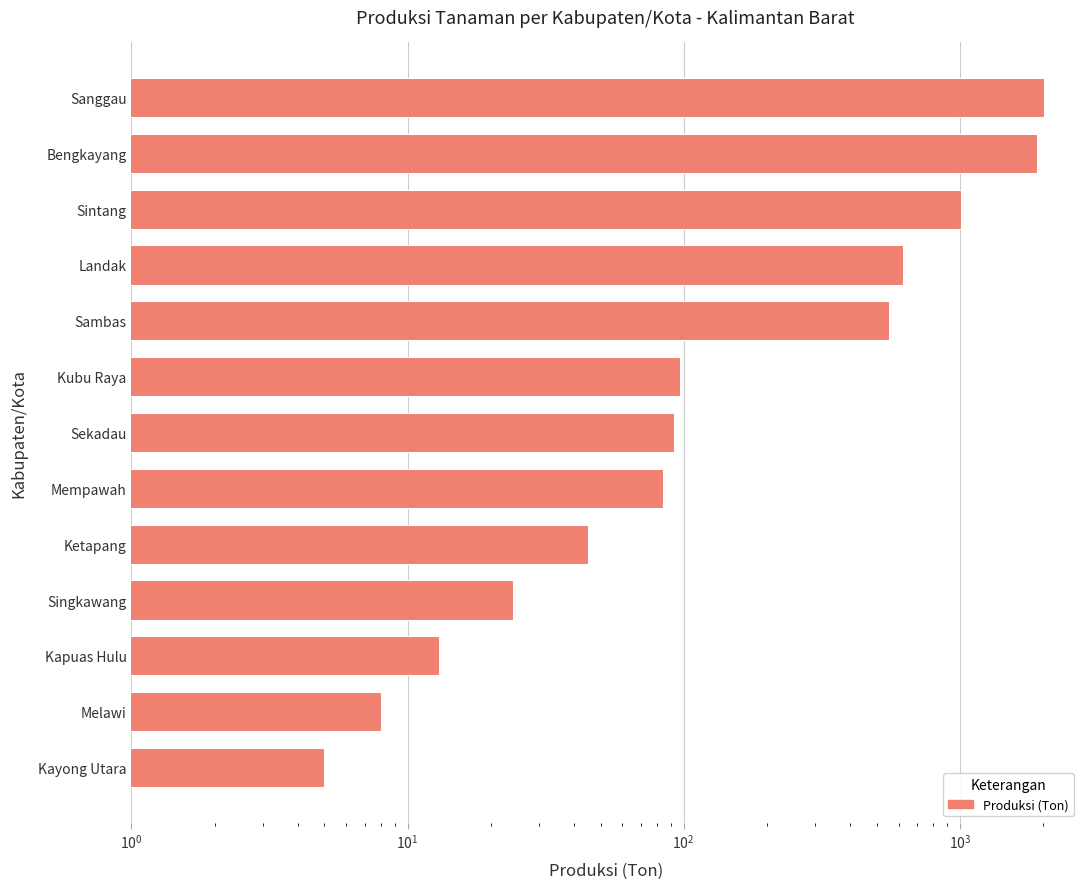

Does the chart contain any negative values?

No